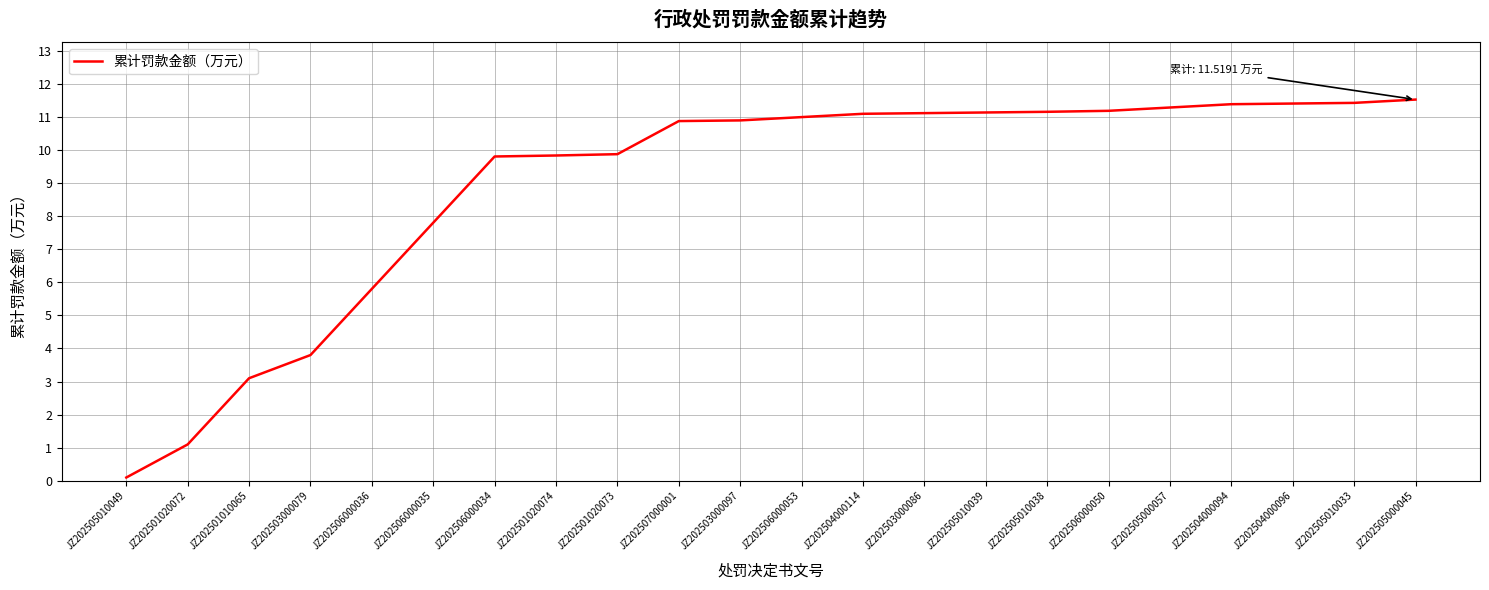

What is the change in value from JZ202505010049 to JZ202501020072?

+1.0